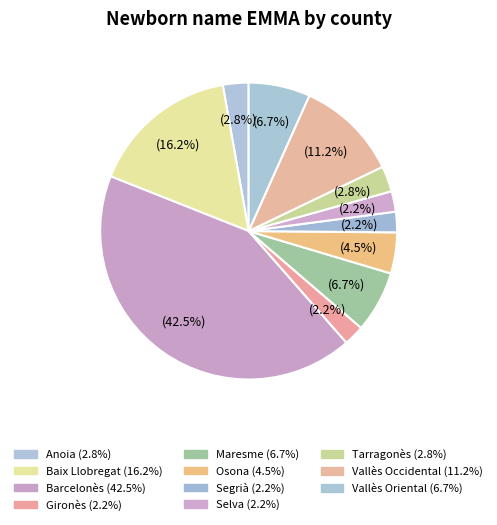

Rank the categories by value from lowest to highest.

Gironès, Segrià, Selva, Anoia, Tarragonès, Osona, Maresme, Vallès Oriental, Vallès Occidental, Baix Llobregat, Barcelonès